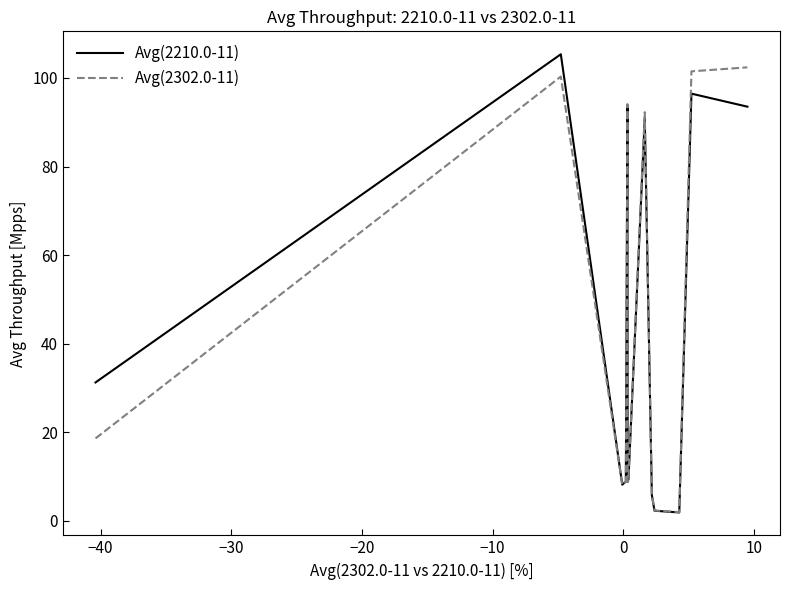

What is the highest value of the Avg(2302.0-11) series?

102.4